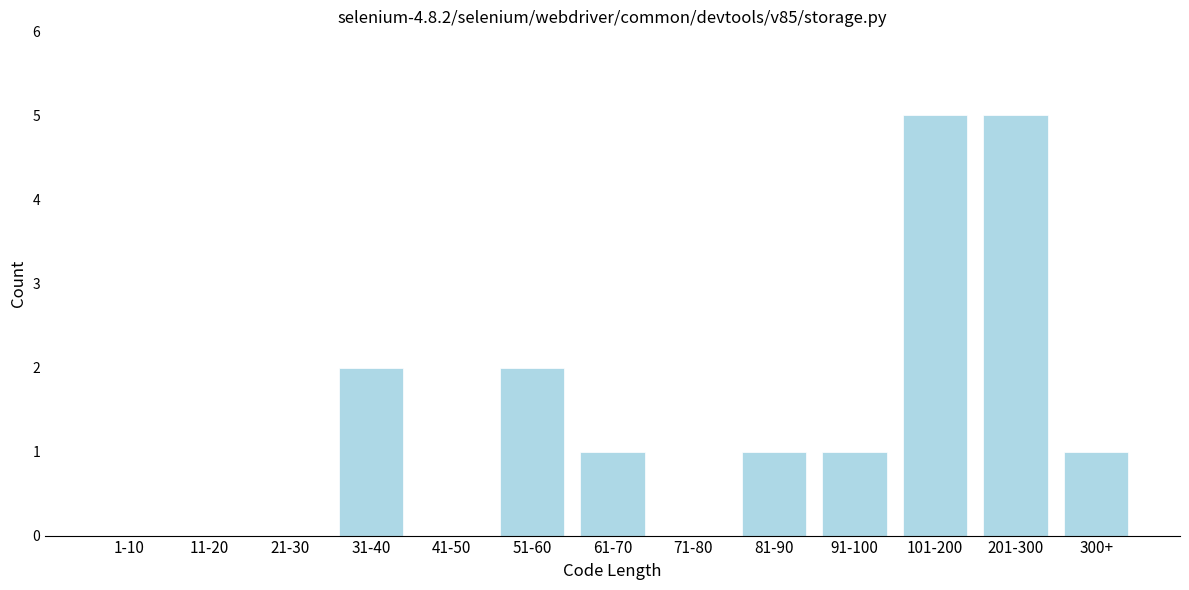

Reading left to right, transcribe all the data shown in this chart.

1-10=0	11-20=0	21-30=0	31-40=2	41-50=0	51-60=2	61-70=1	71-80=0	81-90=1	91-100=1	101-200=5	201-300=5	300+=1